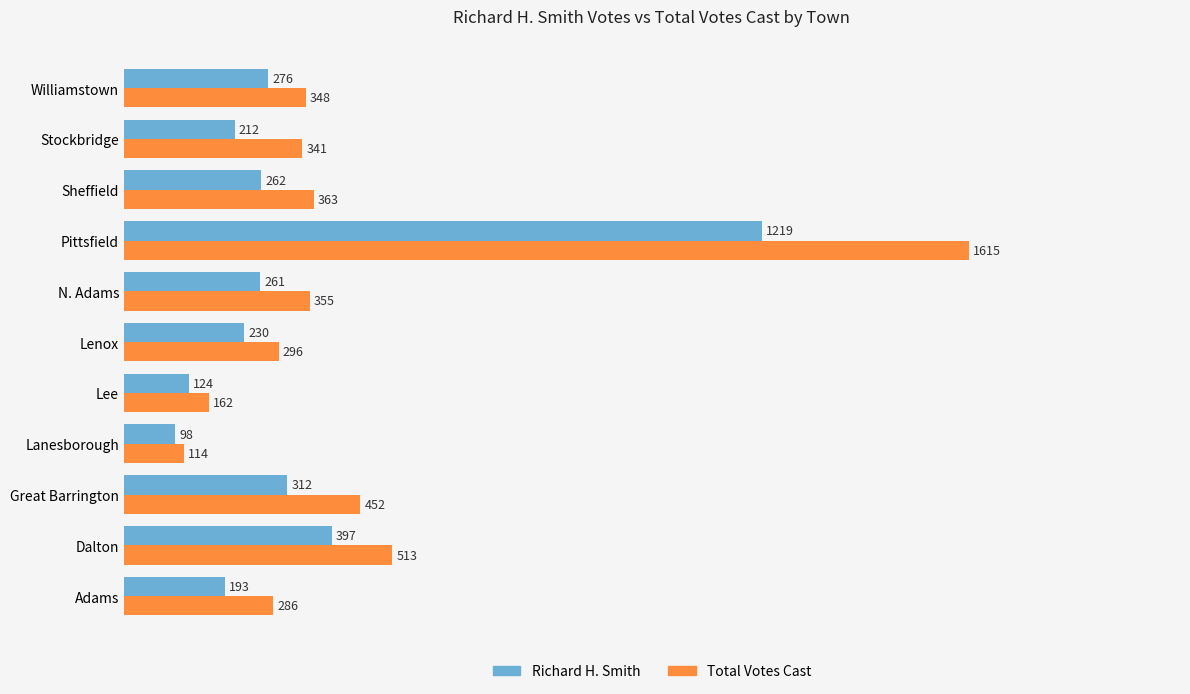

List the labels in order of Total Votes Cast value, smallest first.

Lanesborough, Lee, Adams, Lenox, Stockbridge, Williamstown, N. Adams, Sheffield, Great Barrington, Dalton, Pittsfield